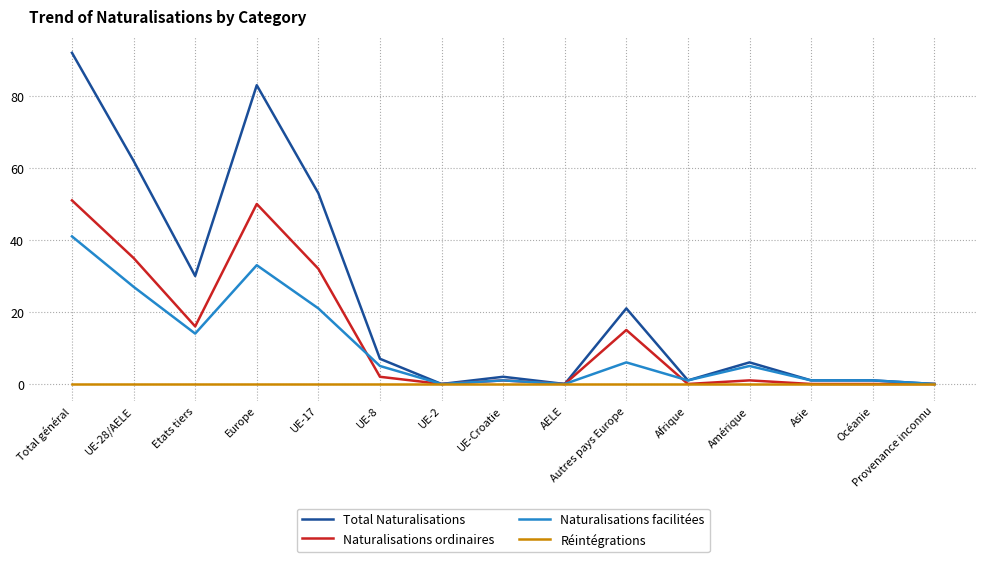

Is this an area chart (filled region under the line)?

No